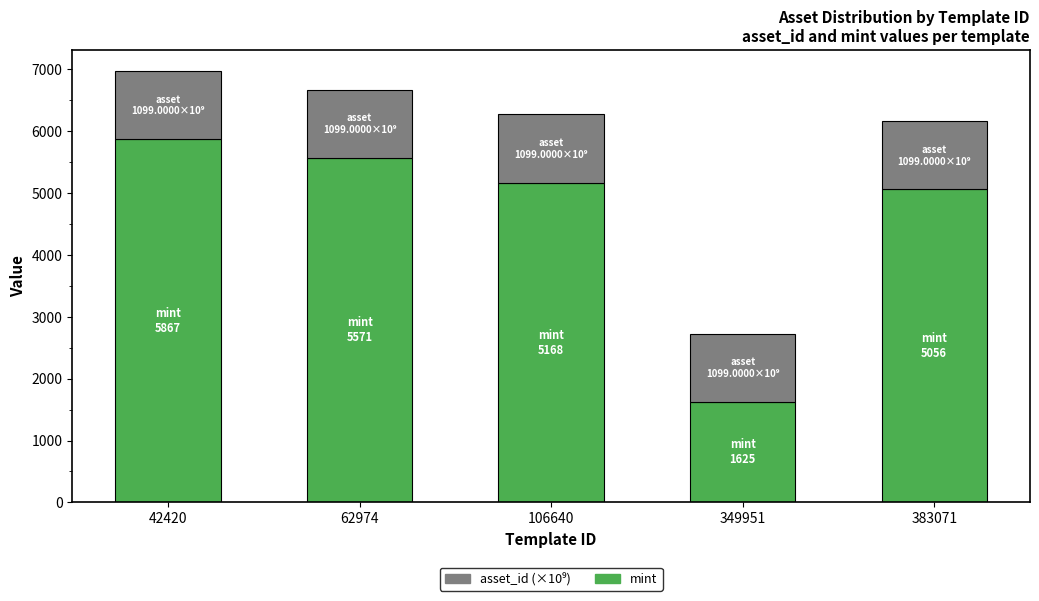

How many bars are there in total?

5